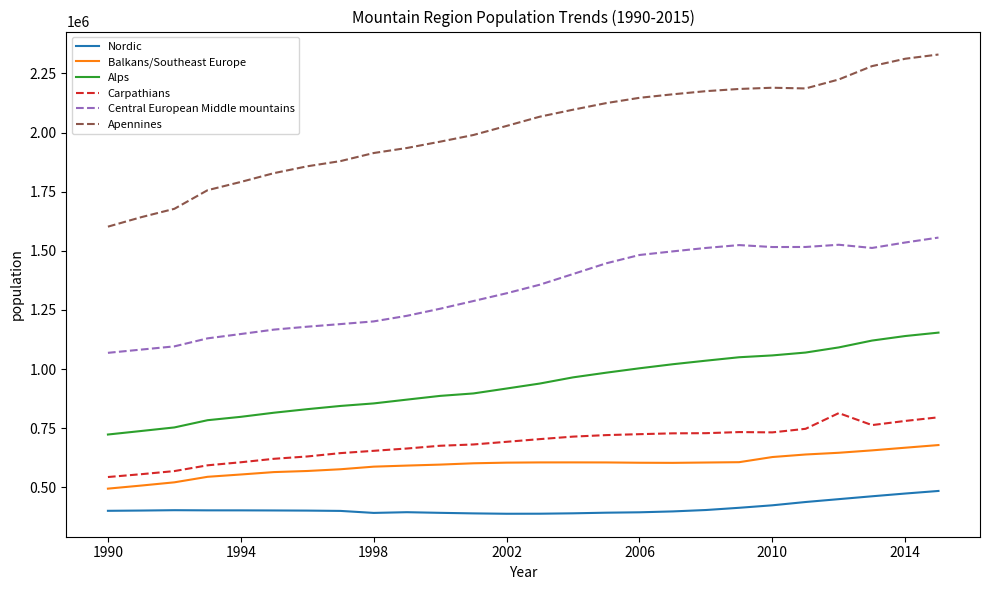

What is the difference between the maximum and minimum values in the Central European Middle mountains series?

487433